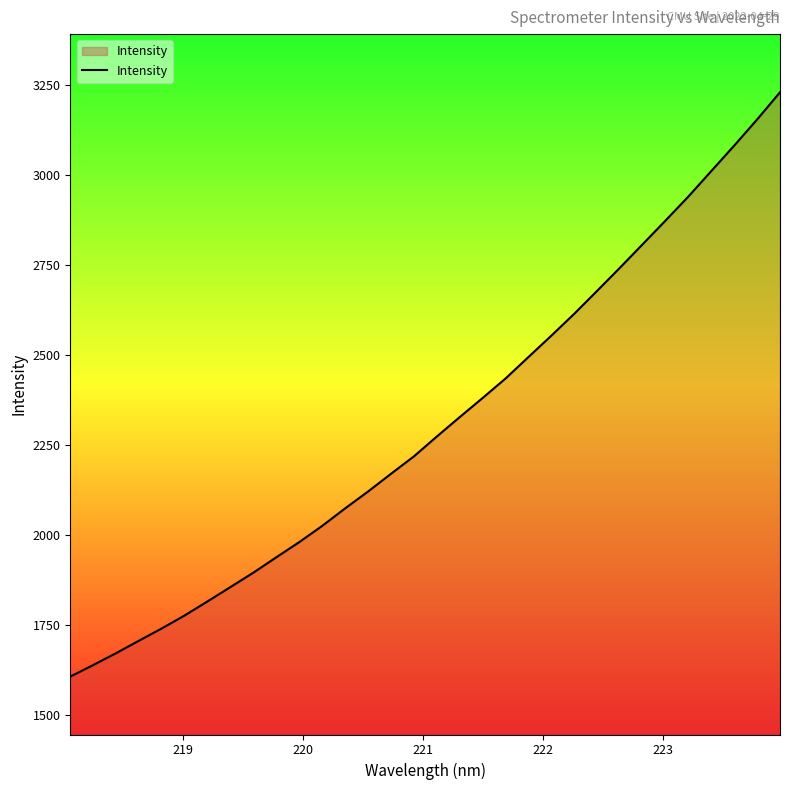

How many categories are shown in the chart?

32